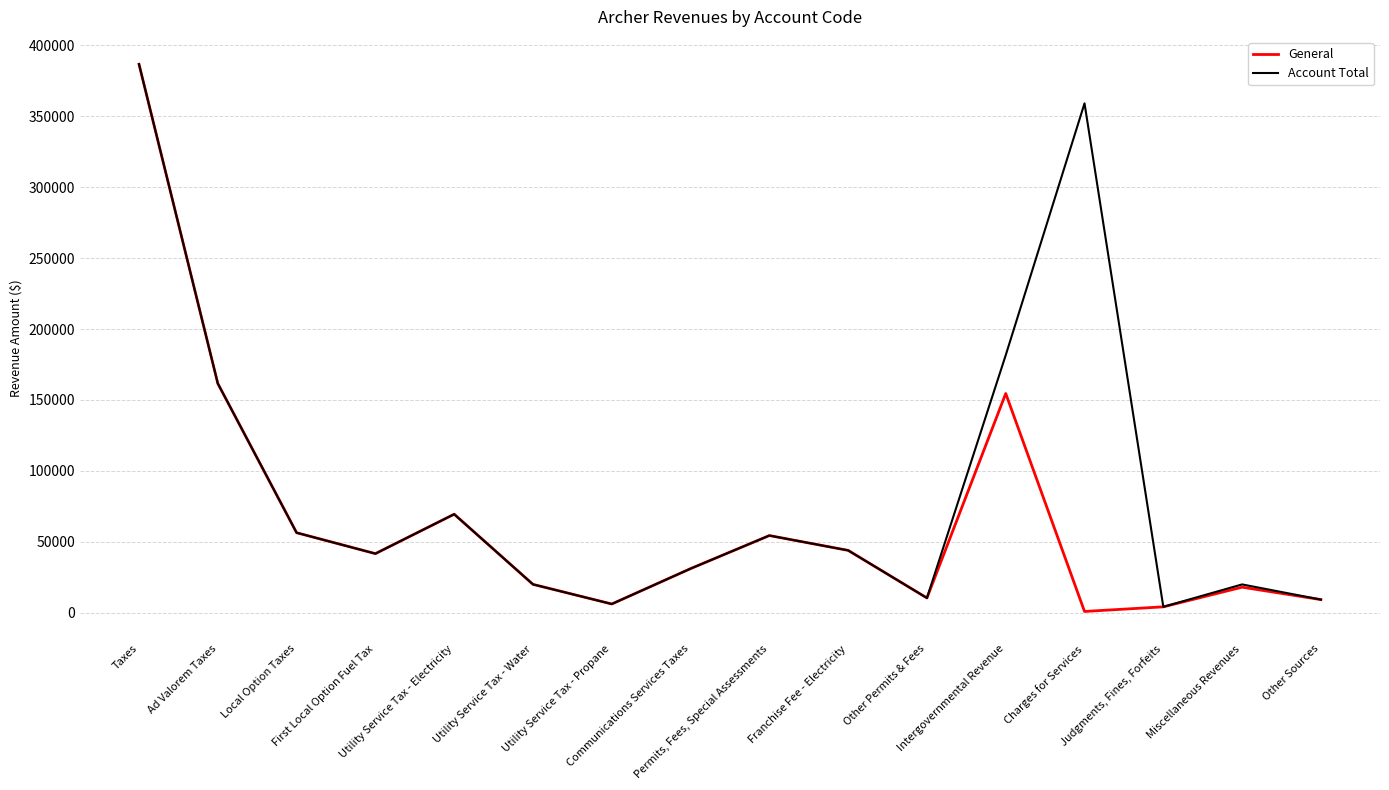

Which series has the widest spread of values?

General